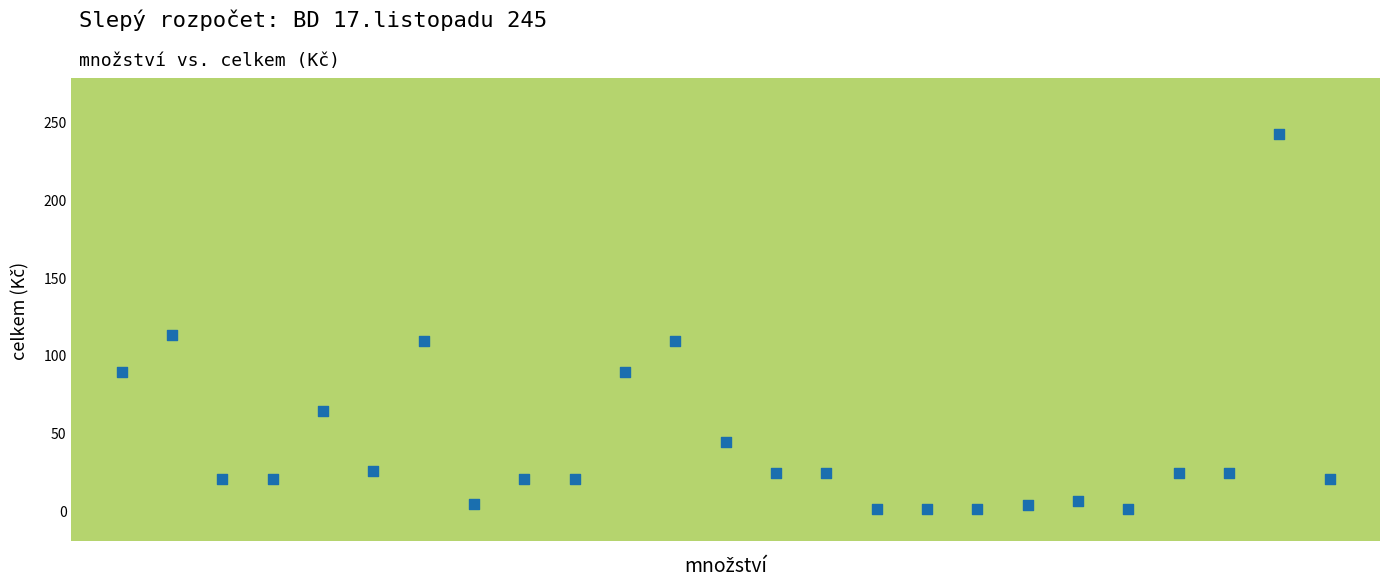

What Y value in the scatter plot is closest to 121?

113